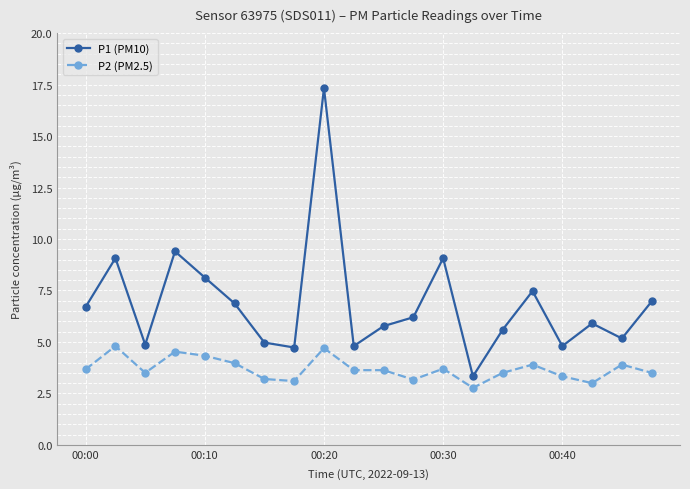

What is the difference between the maximum and minimum values in the P2 (PM2.5) series?

2.0